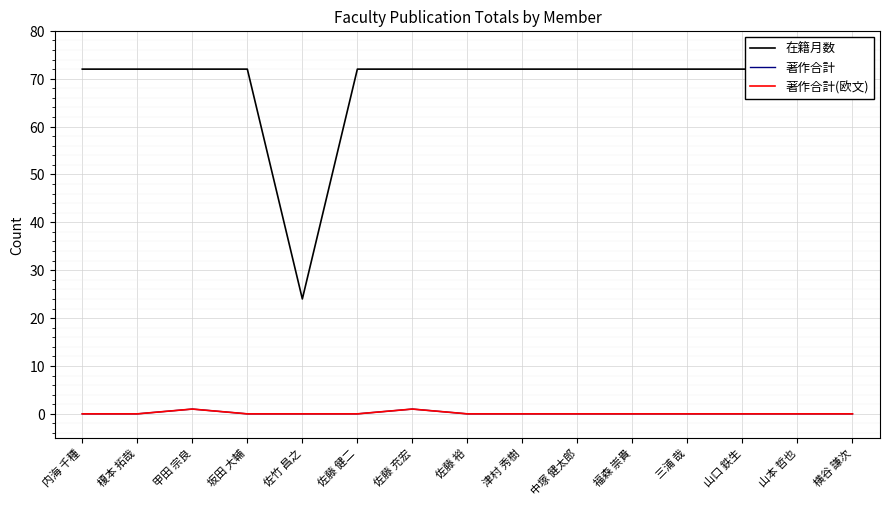

Does the chart display data point markers on the line(s)?

No